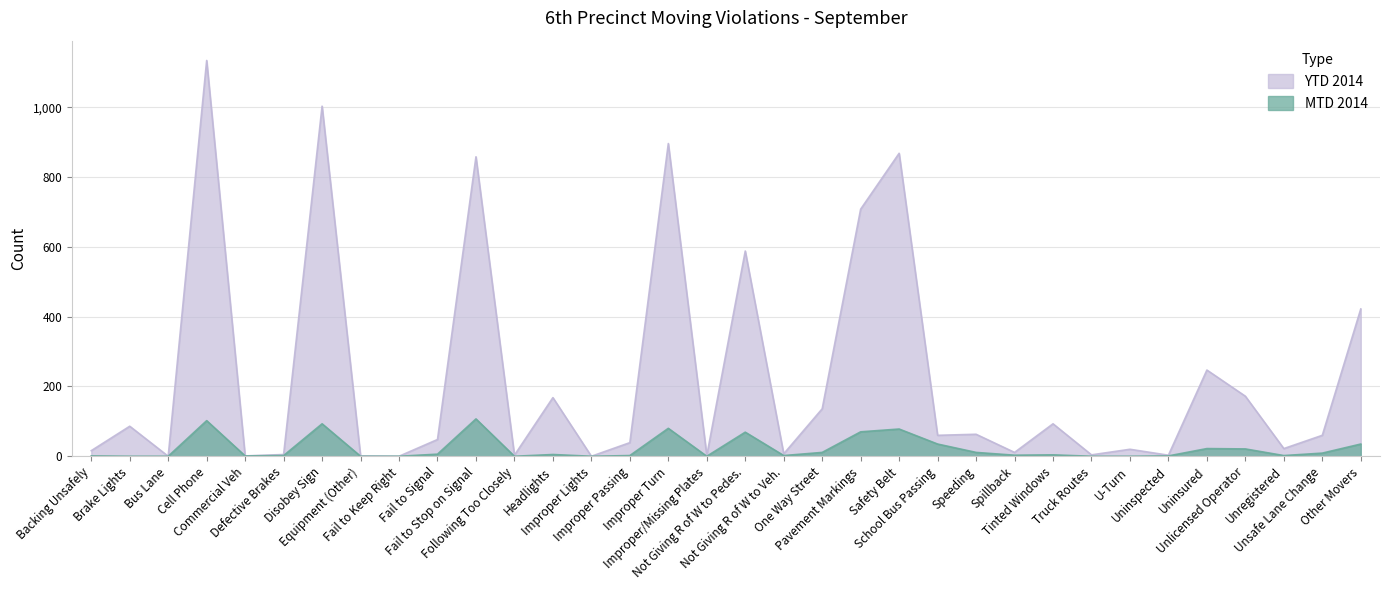

Between Bus Lane and Disobey Sign, which is larger?

Disobey Sign